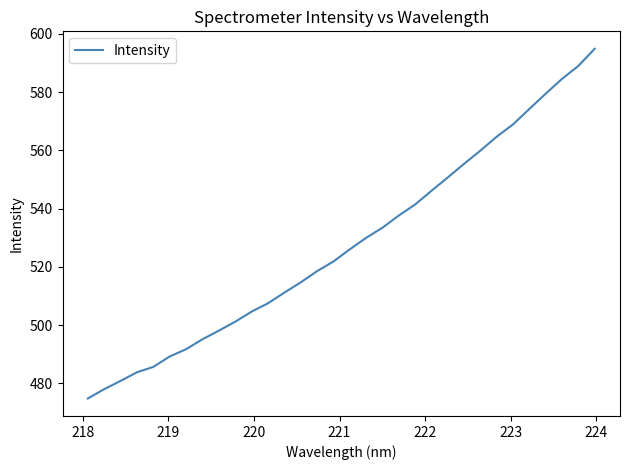

What is the difference between the maximum and minimum values?

120.0